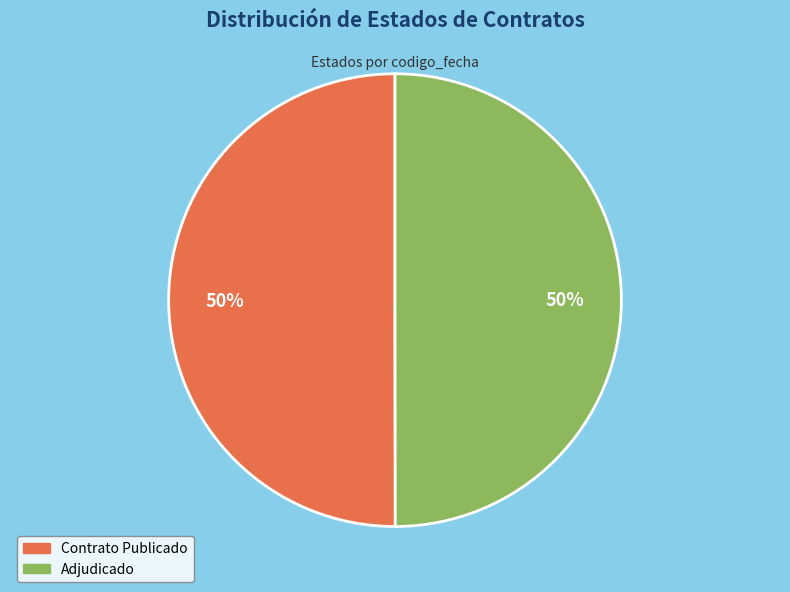

To the nearest percent, what is the average slice percentage?

50%